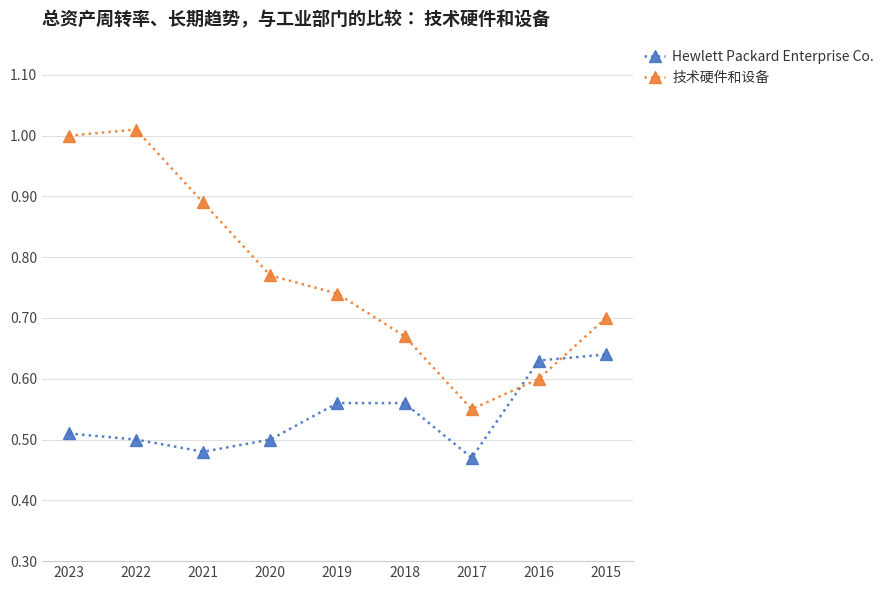

List the series in order of their peak value, highest first.

技术硬件和设备, Hewlett Packard Enterprise Co.